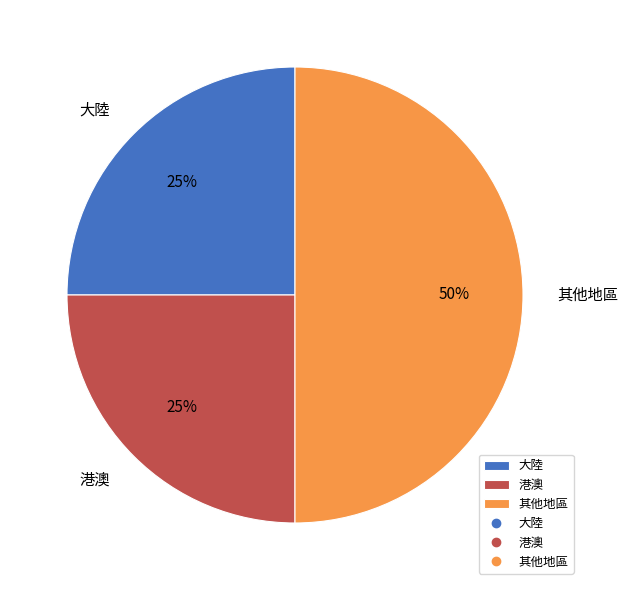

Is 大陸 the majority of the pie?

No